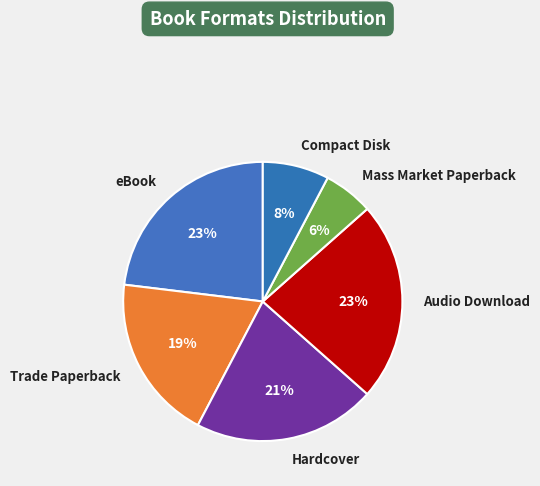

Is it true that eBook is 9% of the pie?

False